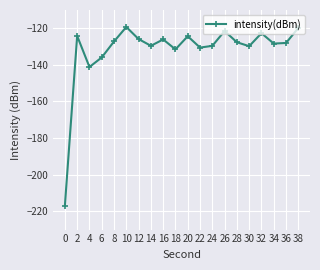

How many points are lower than both their immediate neighbors (excluding endpoints)?

6